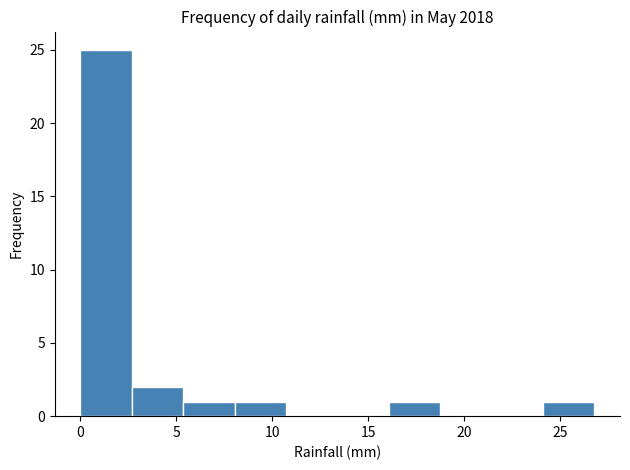

Reading left to right, list every bar in this chart as the range it spans on the x-axis followed by its height. Neither the bar edges nor the heights are printed on the chart, so give them approximately, as read against the axes.

0.0 to 2.5: 25
2.5 to 5.5: 2
5.5 to 8.0: 1
8.0 to 10.5: 1
10.5 to 13.5: 0
13.5 to 16.0: 0
16.0 to 19.0: 1
19.0 to 21.5: 0
21.5 to 24.0: 0
24.0 to 27.0: 1